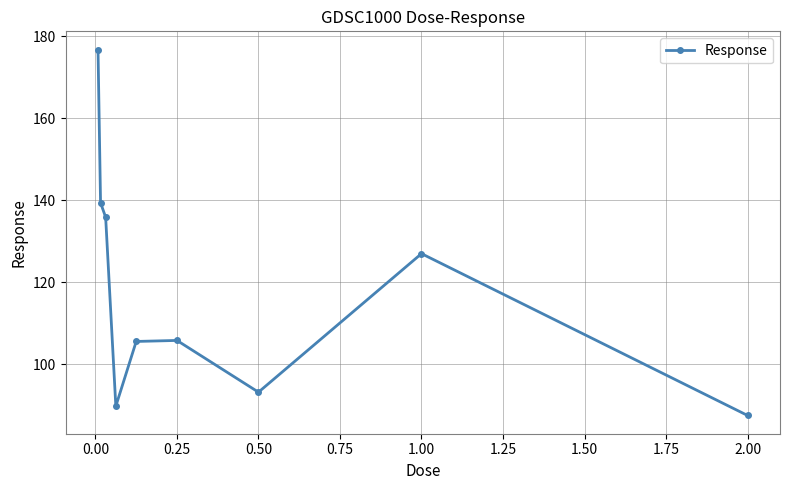

What is the smallest value displayed?

87.5